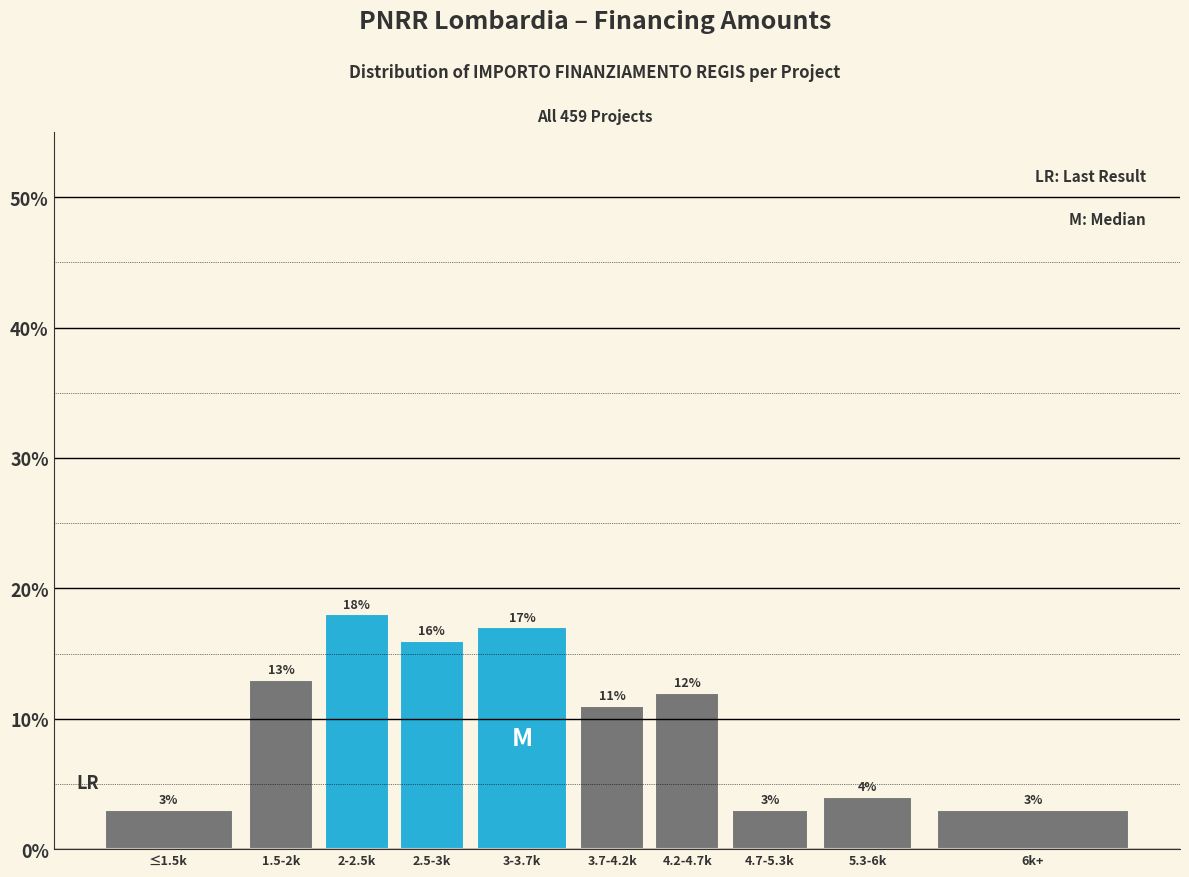

Reading right to left, what are all the values shown in this chart?

6k+=3	5.3-6k=4	4.7-5.3k=3	4.2-4.7k=12	3.7-4.2k=11	3-3.7k=17	2.5-3k=16	2-2.5k=18	1.5-2k=13	≤1.5k=3